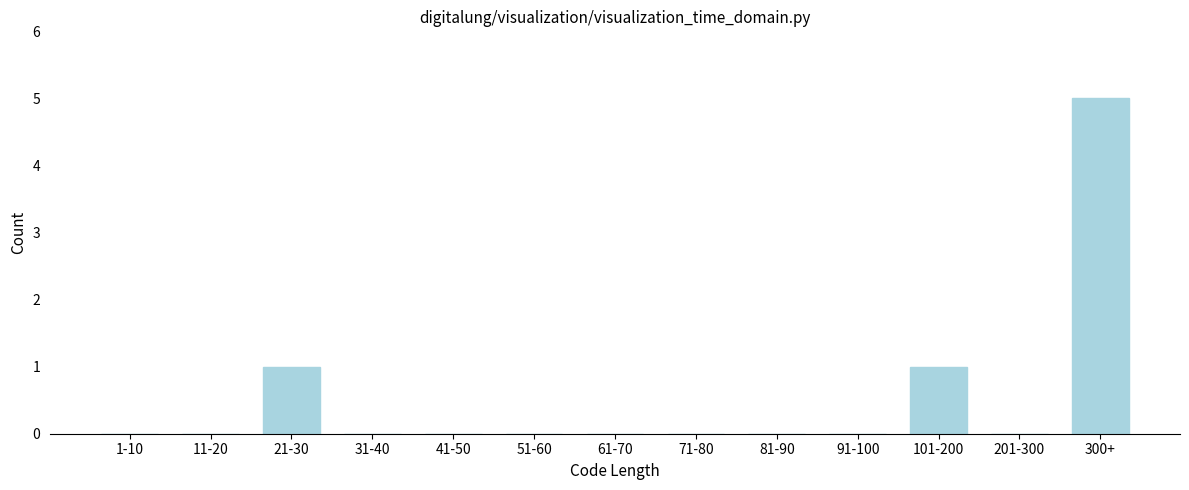

Reading left to right, extract all data points from this chart.

1-10=0	11-20=0	21-30=1	31-40=0	41-50=0	51-60=0	61-70=0	71-80=0	81-90=0	91-100=0	101-200=1	201-300=0	300+=5